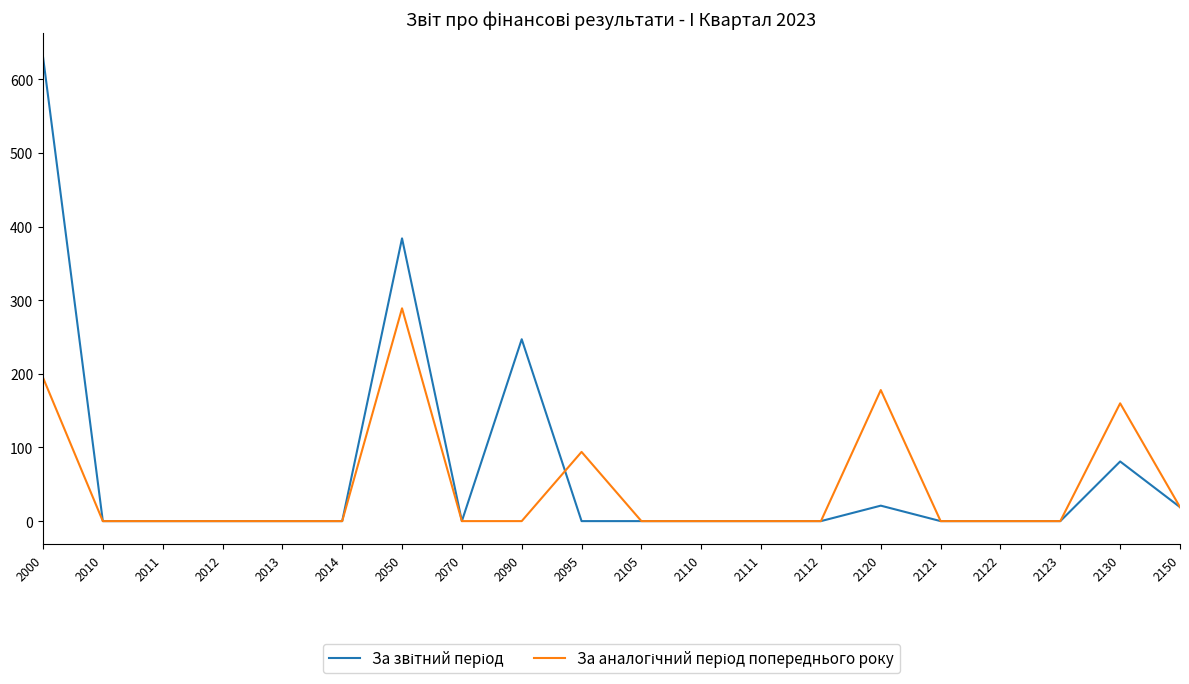

At which category is the sum across all series the highest?

2000